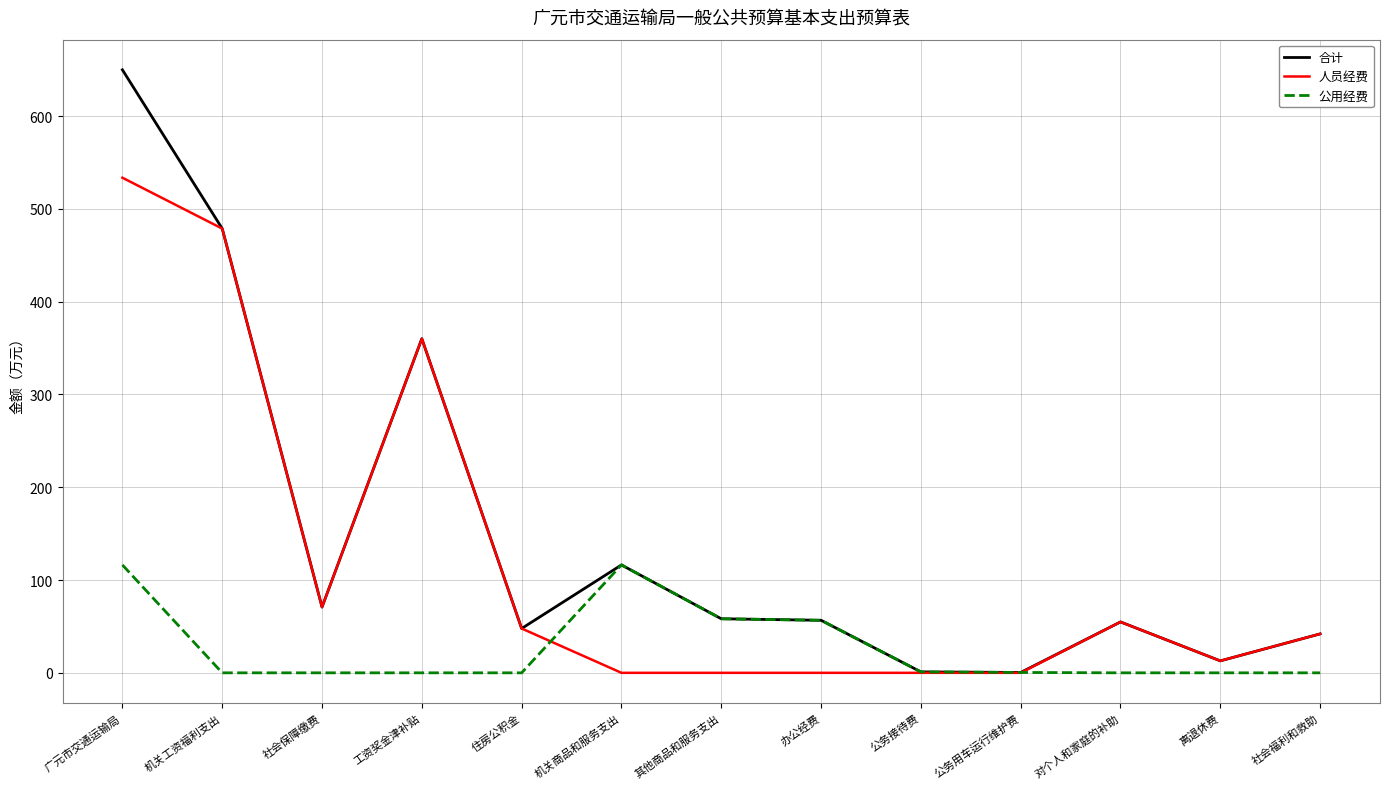

Where is 人员经费 nearest to the value 266?

工资奖金津补贴